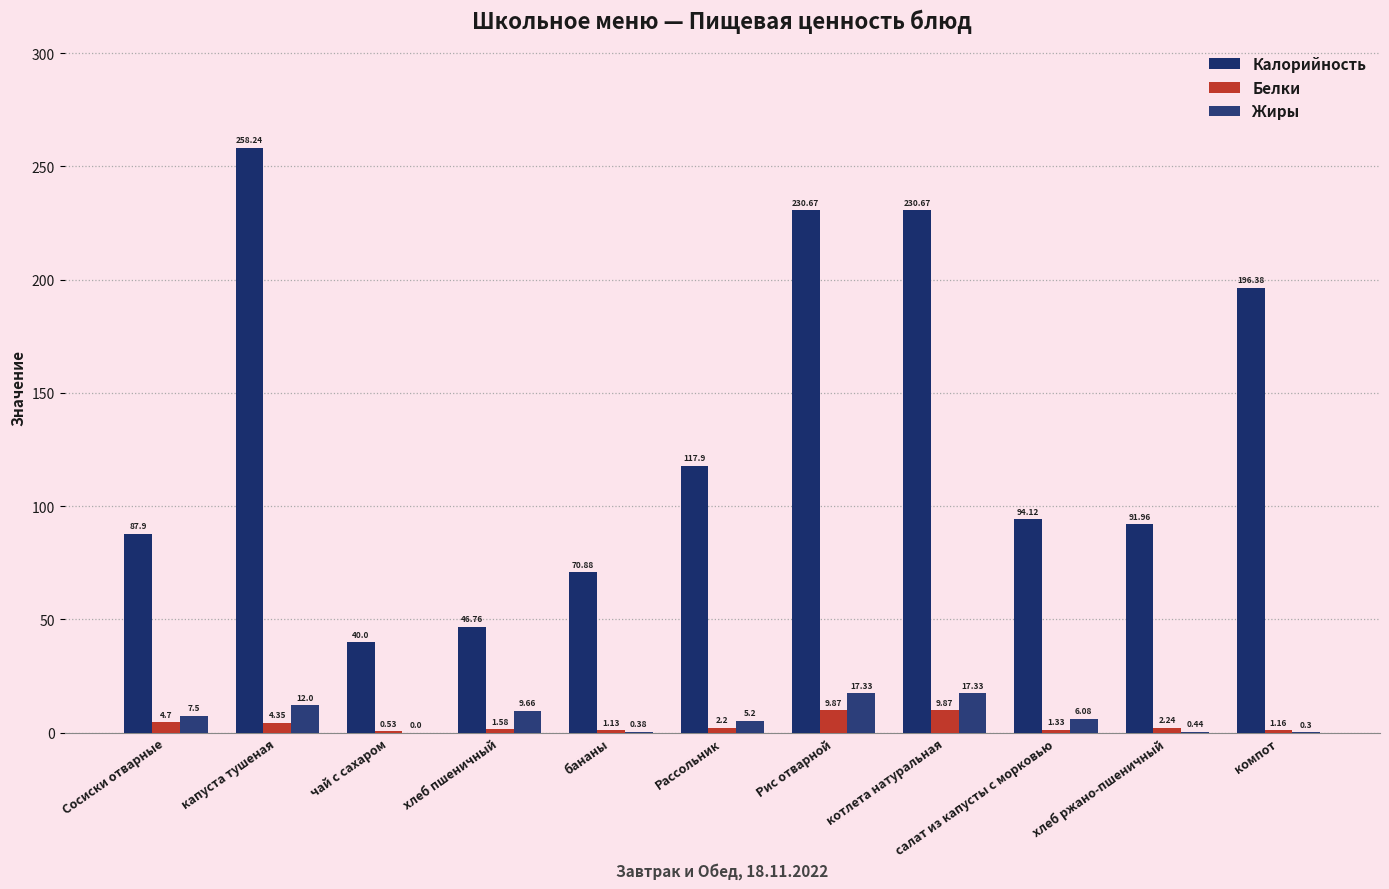

Which series changed the most between Сосиски отварные and бананы?

Калорийность